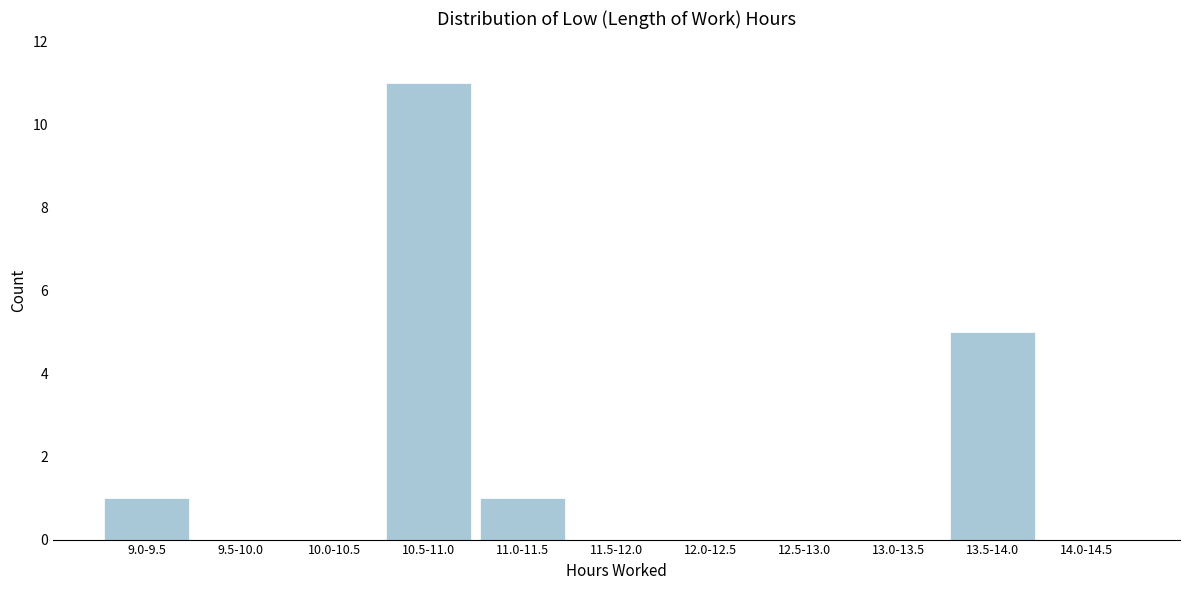

Reading right to left, list all the values displayed in this chart.

14.0-14.5=0	13.5-14.0=5	13.0-13.5=0	12.5-13.0=0	12.0-12.5=0	11.5-12.0=0	11.0-11.5=1	10.5-11.0=11	10.0-10.5=0	9.5-10.0=0	9.0-9.5=1